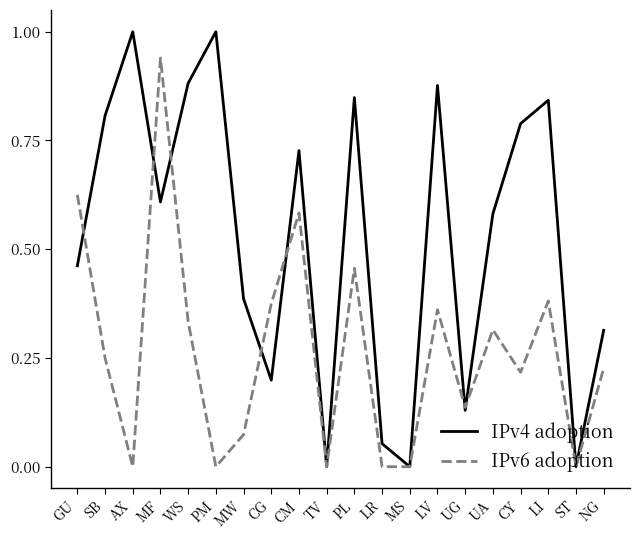

What is the sum of the IPv4 adoption values at GU and WS?

1.3